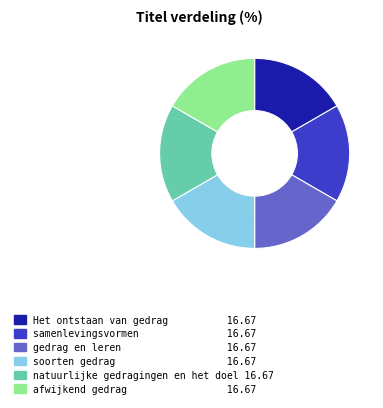

How many slices are in this pie chart?

6